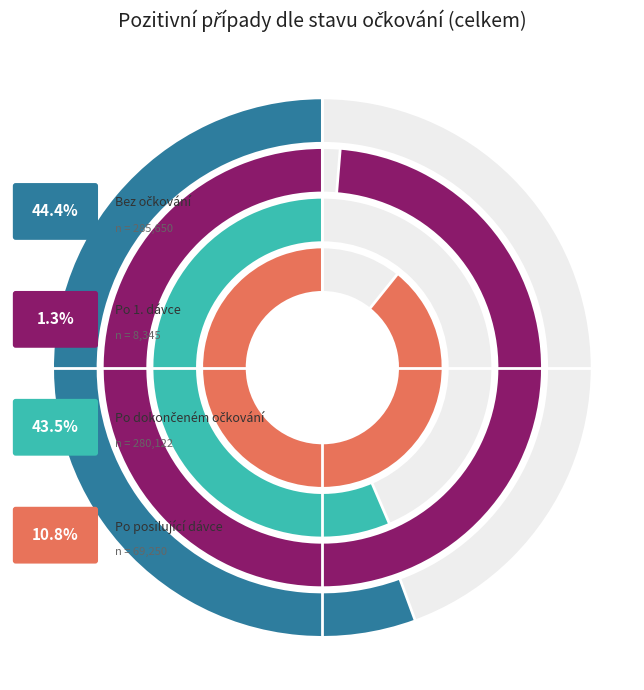

Is there a majority slice in this chart?

No